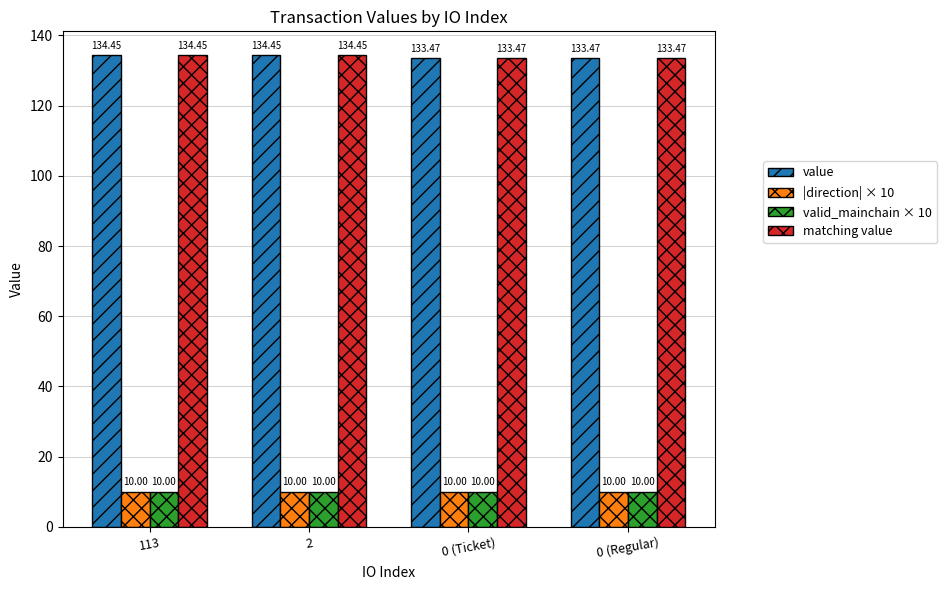

At how many categories does at least one series exceed 70?

4